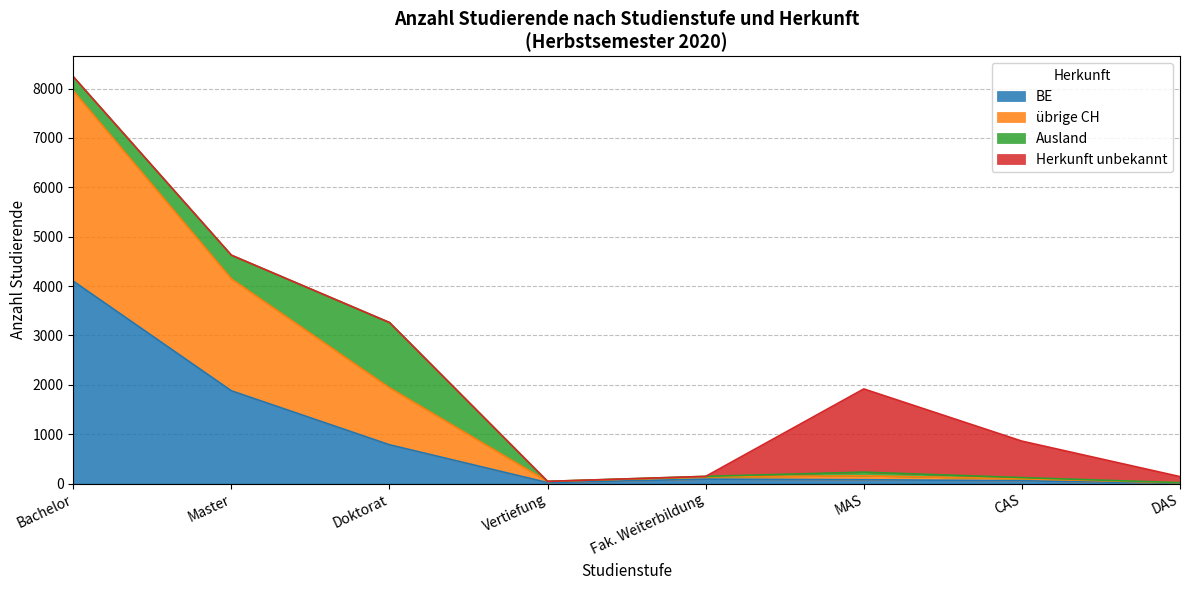

How many data points in übrige CH are above 157?

3